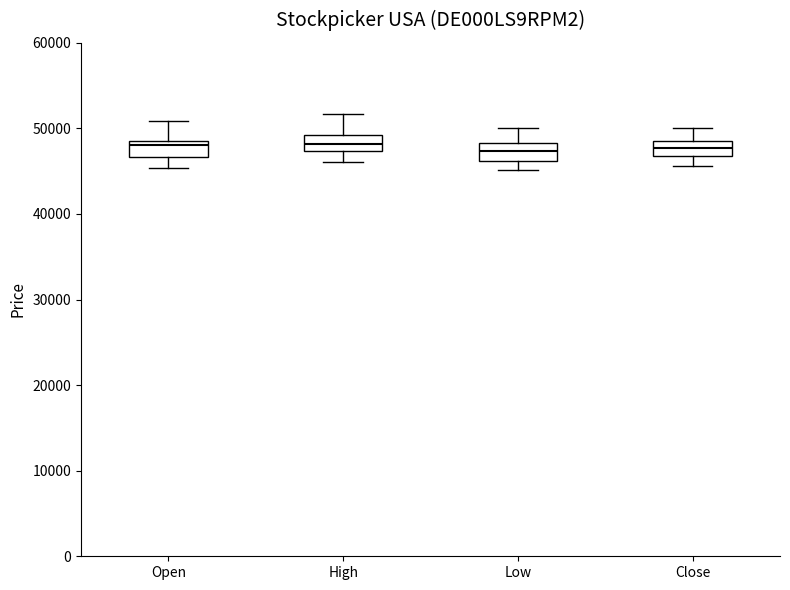

Reading left to right, transcribe this box plot: for each box, give where its median line is, the range the box spans, and where its two whiskers end, as read against the y-axis. The values are not printed on the chart, so give them approximately, as read against the axis.

Open: median 48000, box 47000 to 49000, whiskers 45000 to 51000
High: median 48000, box 47000 to 49000, whiskers 46000 to 52000
Low: median 47000, box 46000 to 48000, whiskers 45000 to 50000
Close: median 48000, box 47000 to 49000, whiskers 46000 to 50000